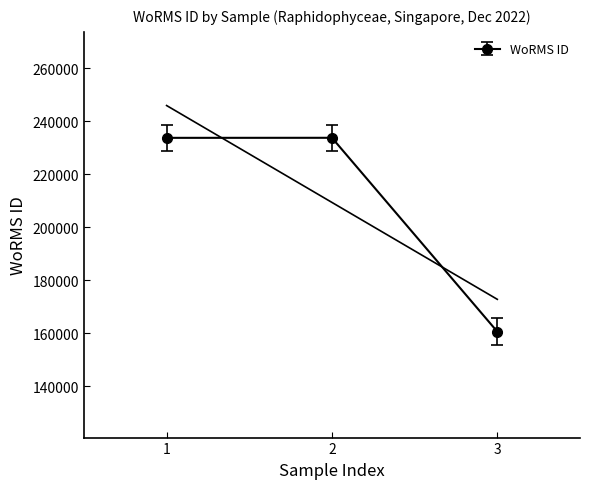

The value of WoRMS ID at 2 is 233780. True or false?

True